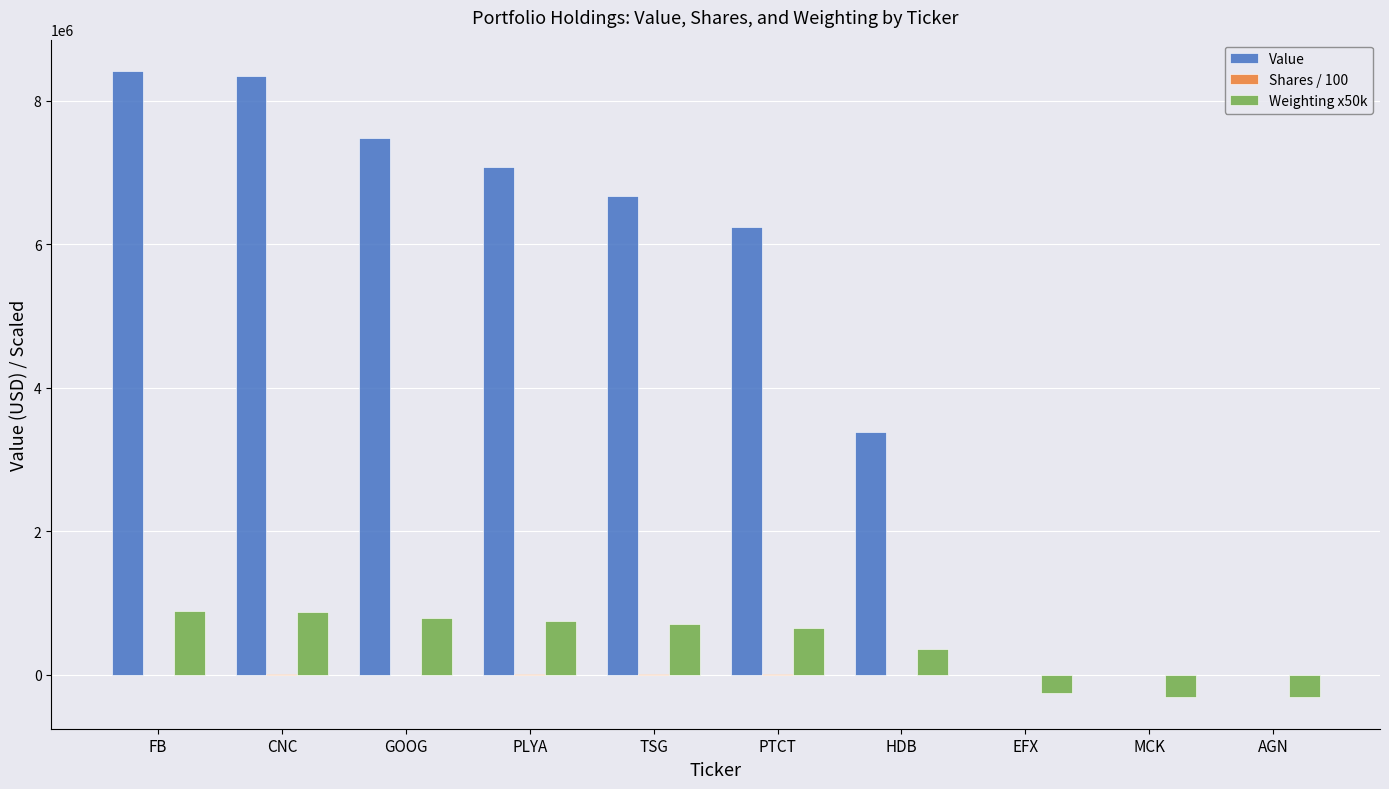

Is the value of Weighting x50k at PTCT greater than the value of Value at GOOG?

No